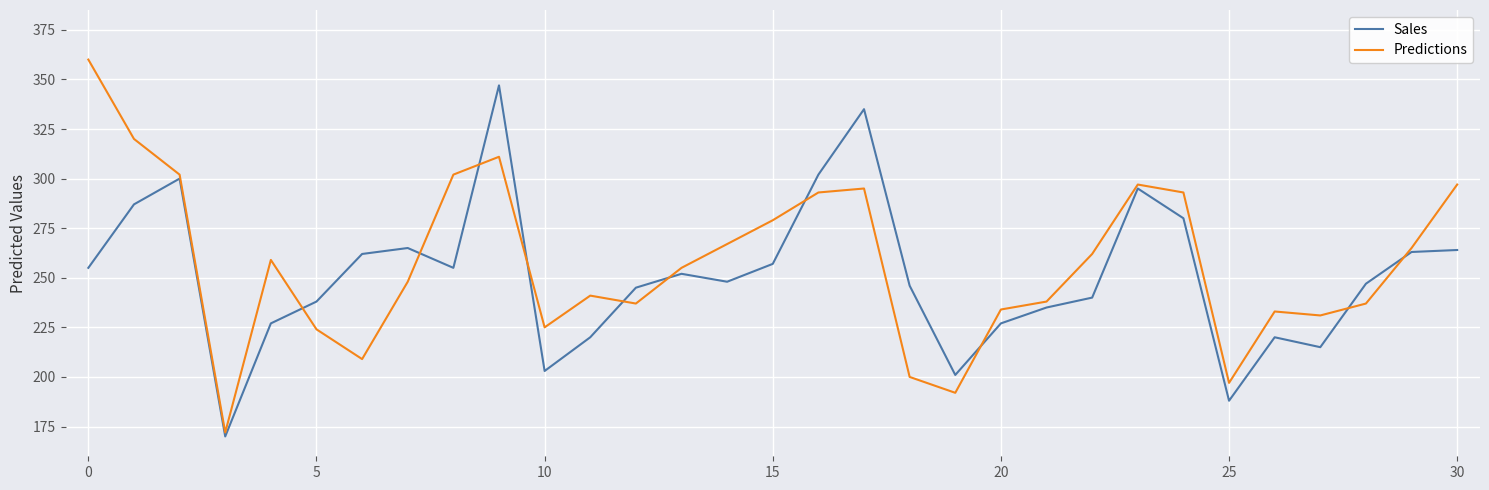

Which series has the widest spread of values?

Predictions